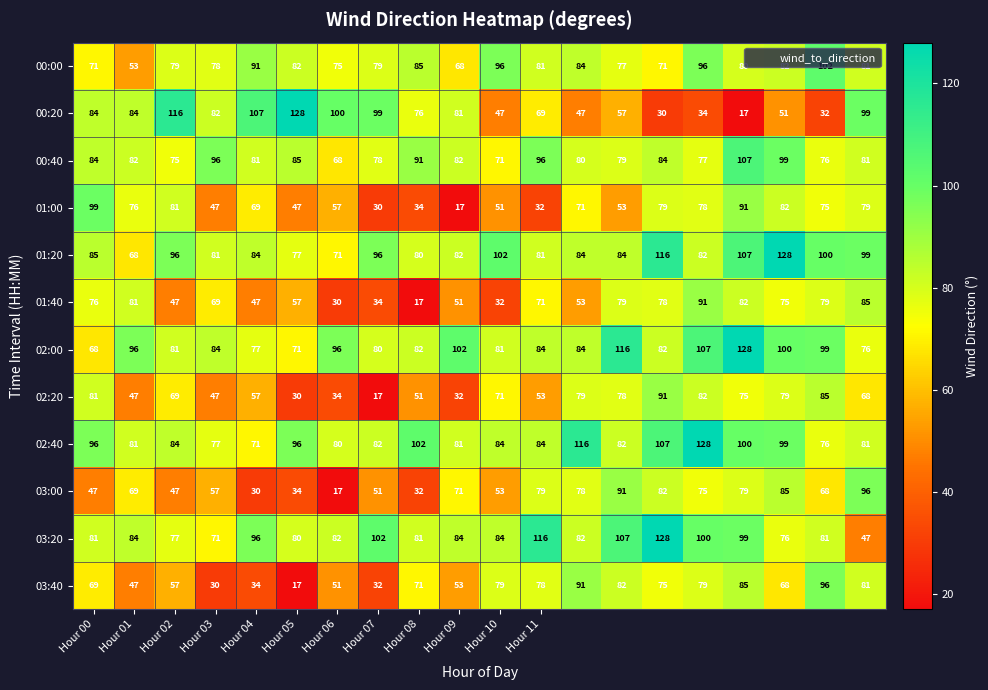

How many categories are shown in the chart?

20